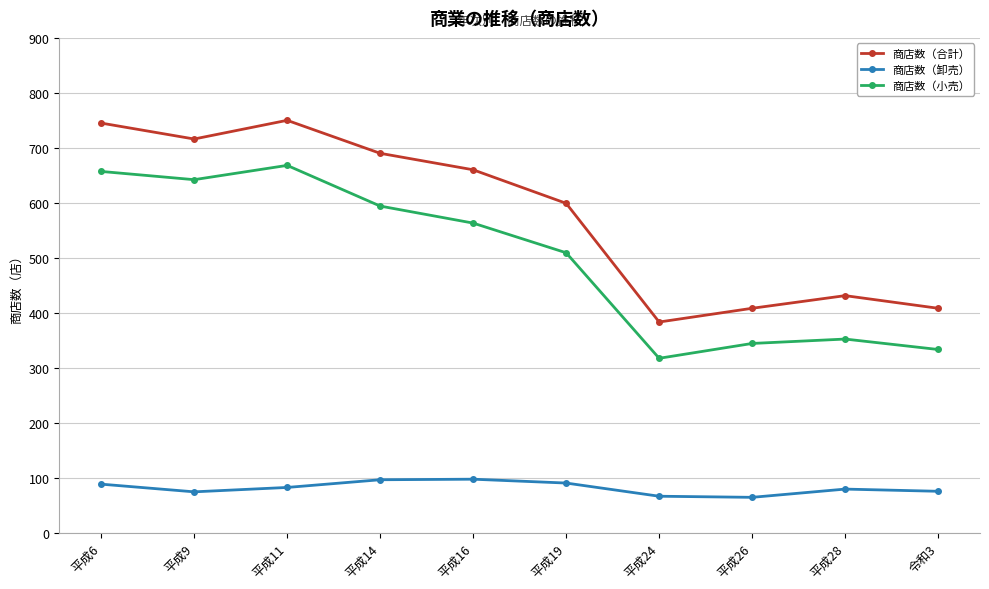

What is the total value across all series at 平成6?

1490